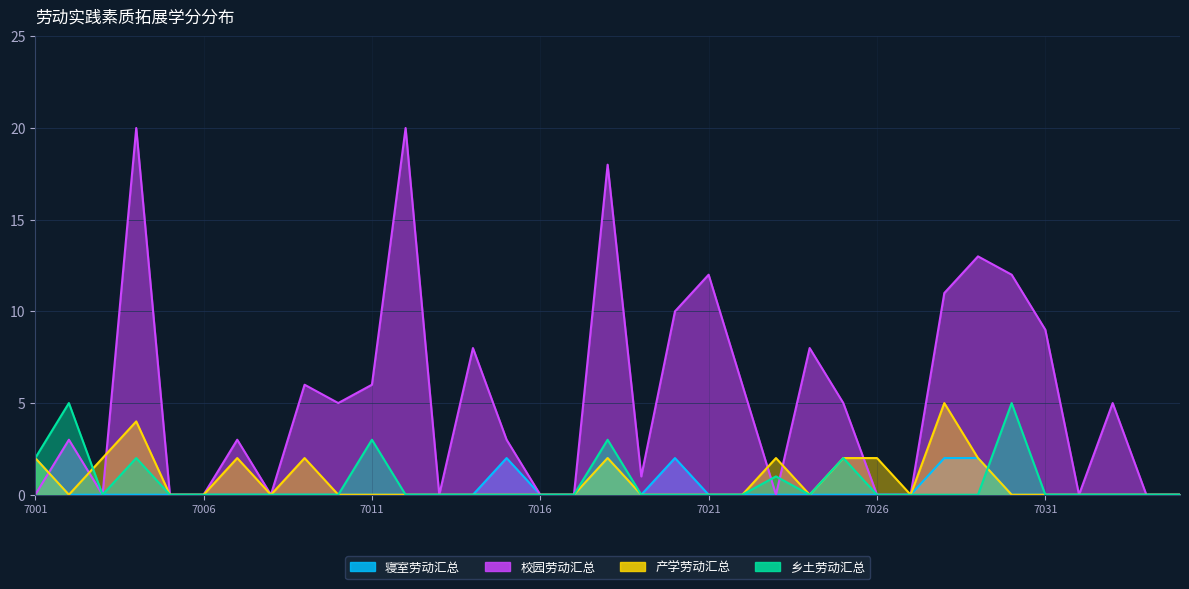

True or false: 寝室劳动汇总 and 乡土劳动汇总 cross at least once.

True